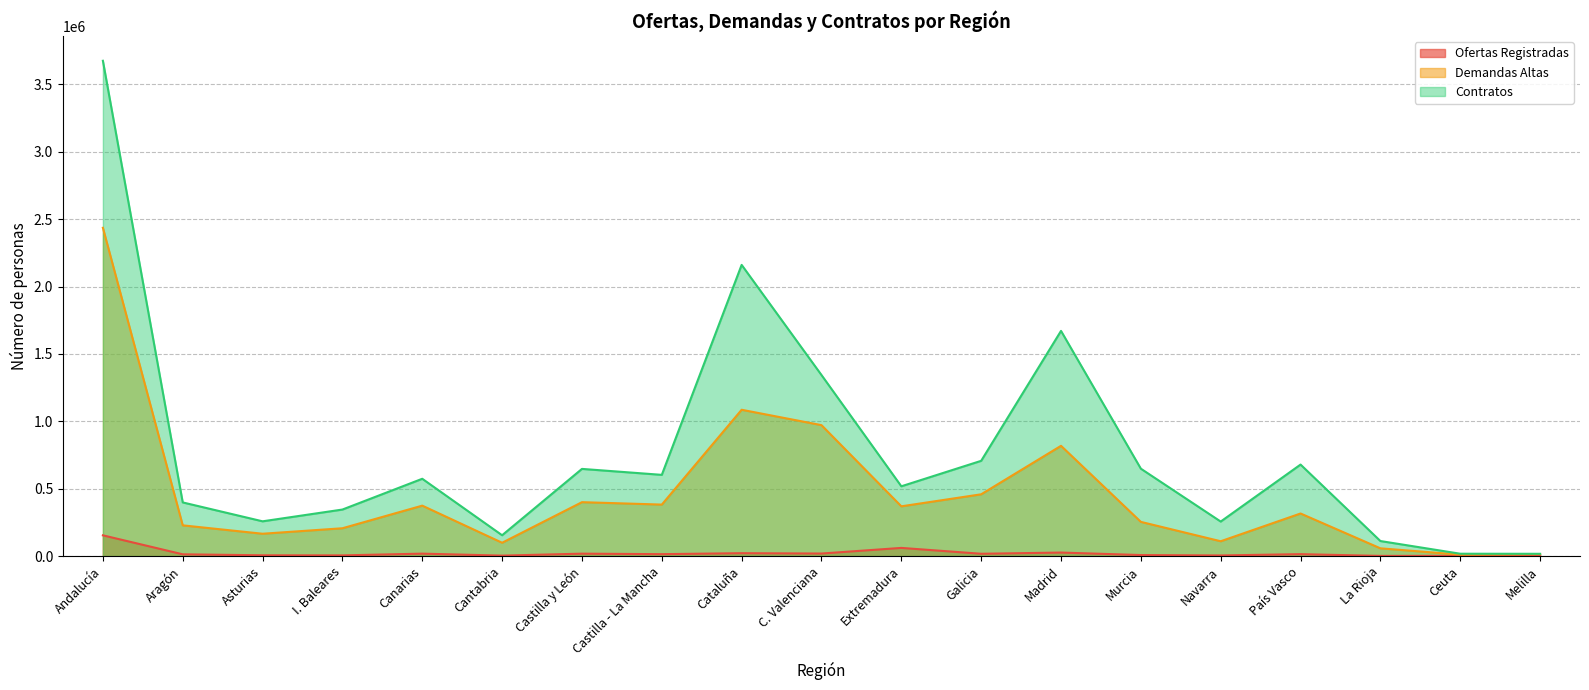

Rank the series by their maximum value, from highest to lowest.

Contratos, Demandas Altas, Ofertas Registradas